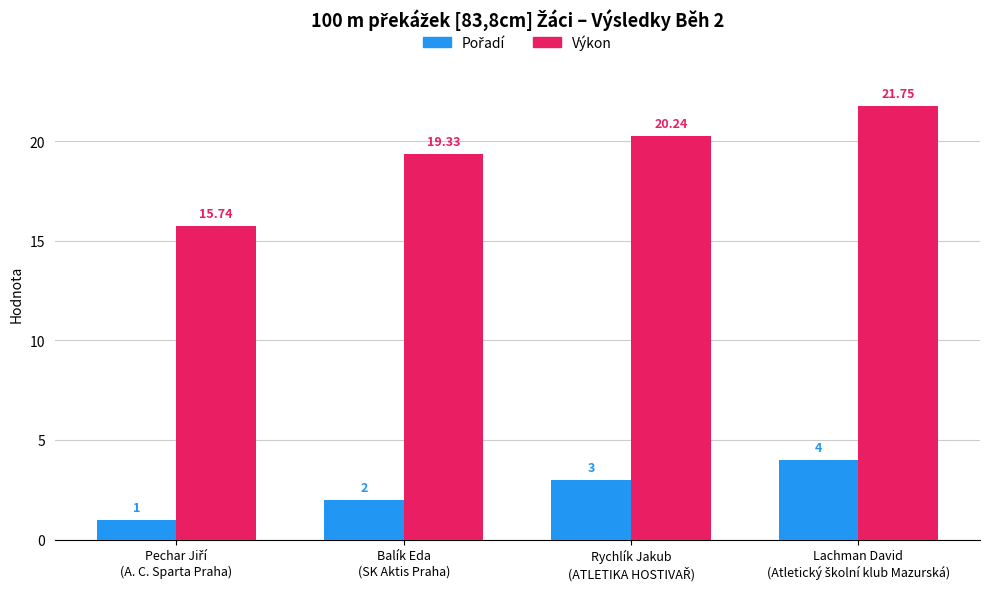

What is the difference between the second highest and second lowest values in the Výkon series?

0.9